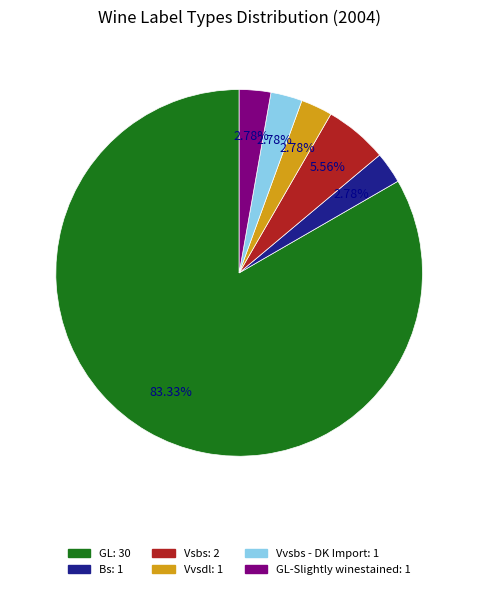

Is there any slice that represents more than half of the pie?

Yes